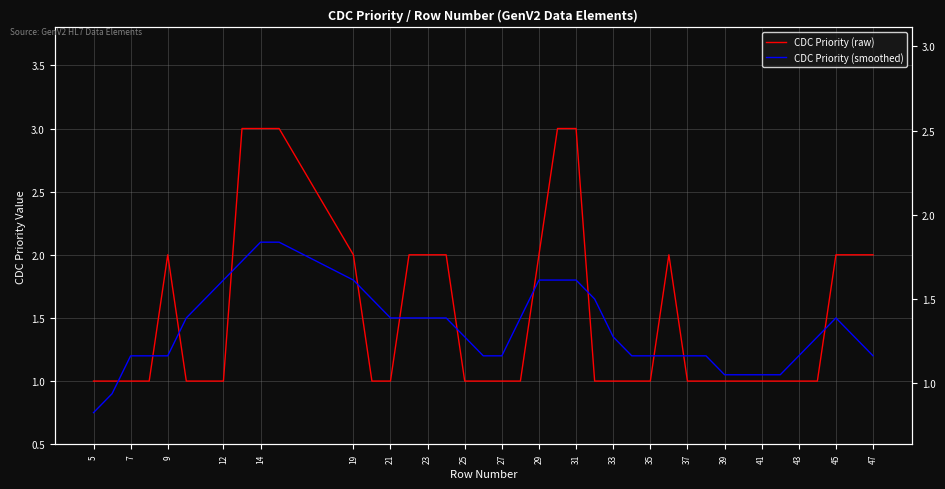

Reading left to right, extract all data points from this chart.

CDC Priority (raw): 1.0	1.0	1.0	1.0	2.0	1.0	1.0	3.0	3.0	3.0	2.0	1.0	1.0	2.0	2.0	2.0	1.0	1.0	1.0	1.0	2.0	3.0	3.0	1.0	1.0	1.0	1.0	2.0	1.0	1.0	1.0	1.0	1.0	1.0	1.0	1.0	2.0	2.0	2.0
CDC Priority (smoothed): 0.8	0.9	1.2	1.2	1.2	1.5	1.8	2.0	2.1	2.1	1.8	1.6	1.5	1.5	1.5	1.5	1.3	1.2	1.2	1.5	1.8	1.8	1.8	1.7	1.3	1.2	1.2	1.2	1.2	1.2	1.1	1.1	1.1	1.1	1.2	1.3	1.5	1.3	1.2